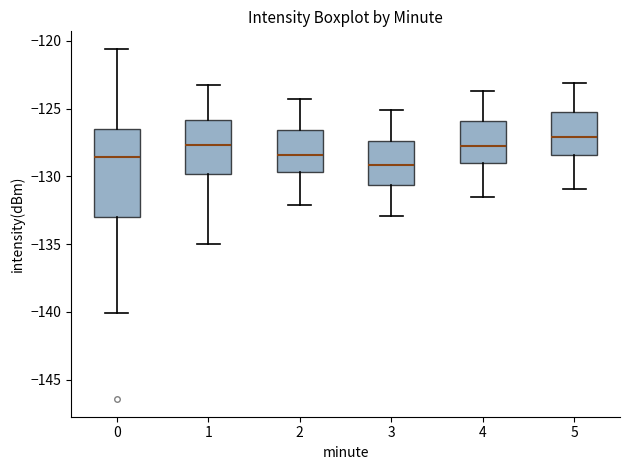

Where is the upper edge of the box at x = 0 on the y-axis? The values are not printed on the chart, so give them approximately, as read against the axis.

-126.5